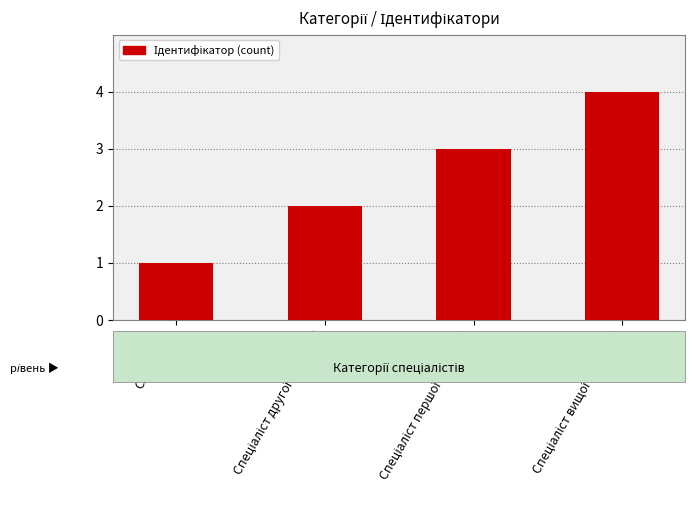

How many distinct data groups are displayed?

1